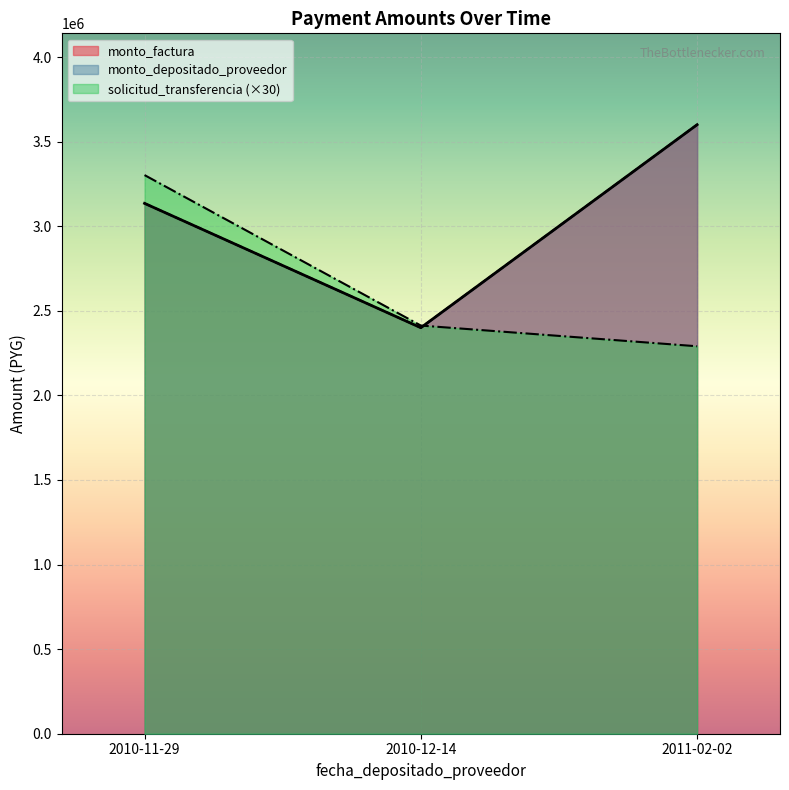

How many series are shown in this chart?

3